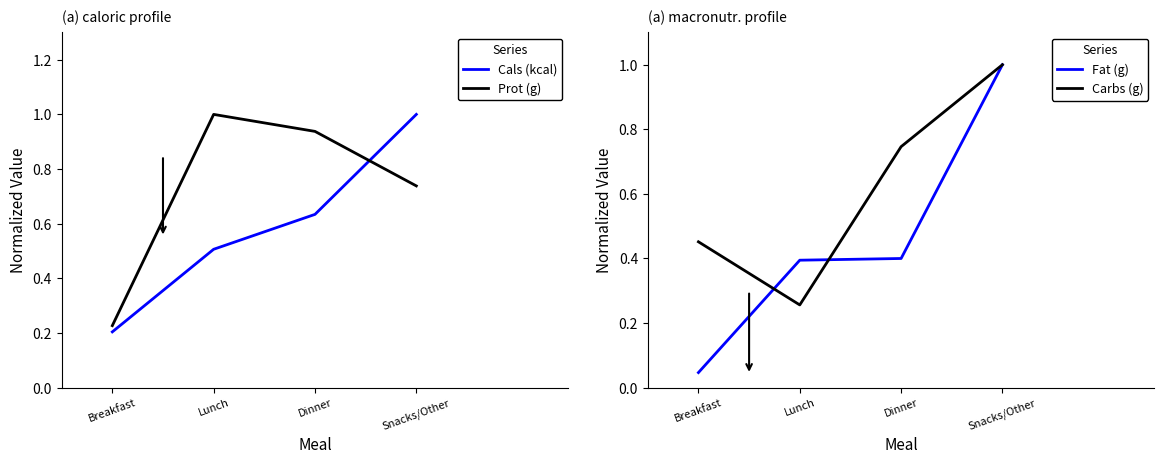

Where is the first local maximum for Prot (g)?

Lunch